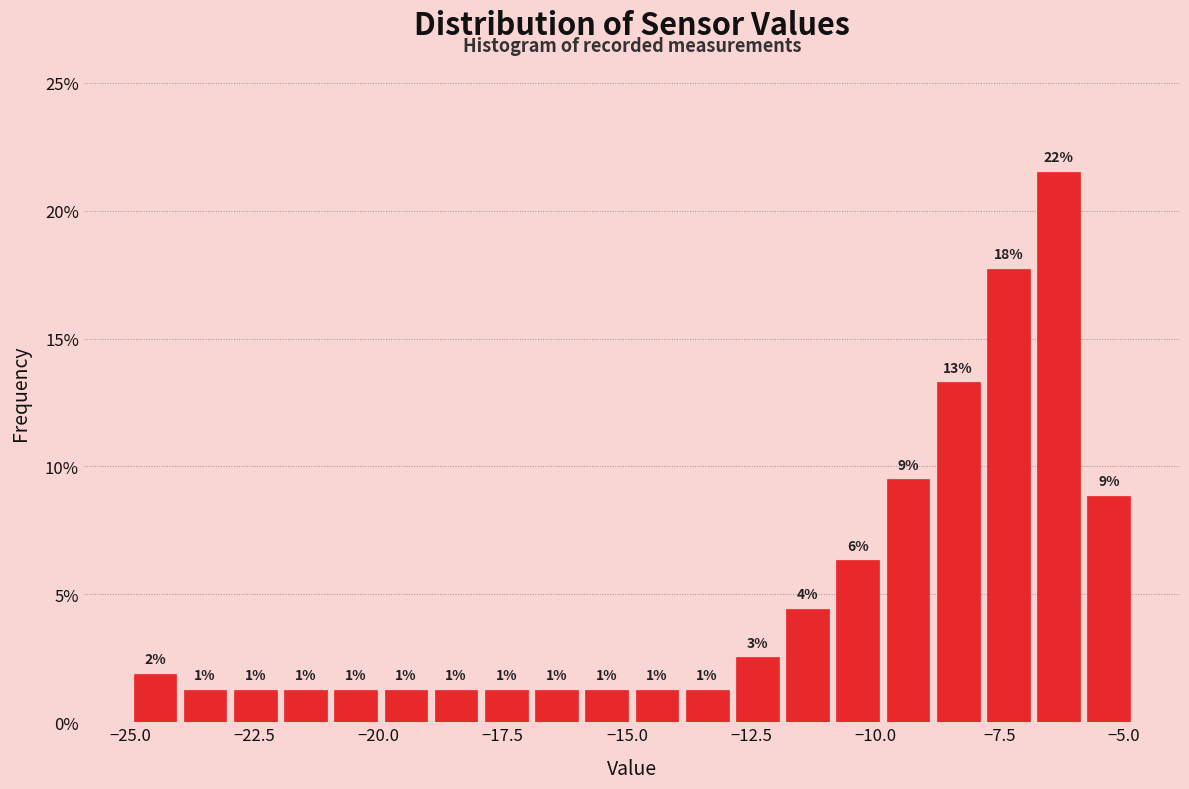

Read against the x-axis, roughly where is the centre of the tallest bar?

-6.5